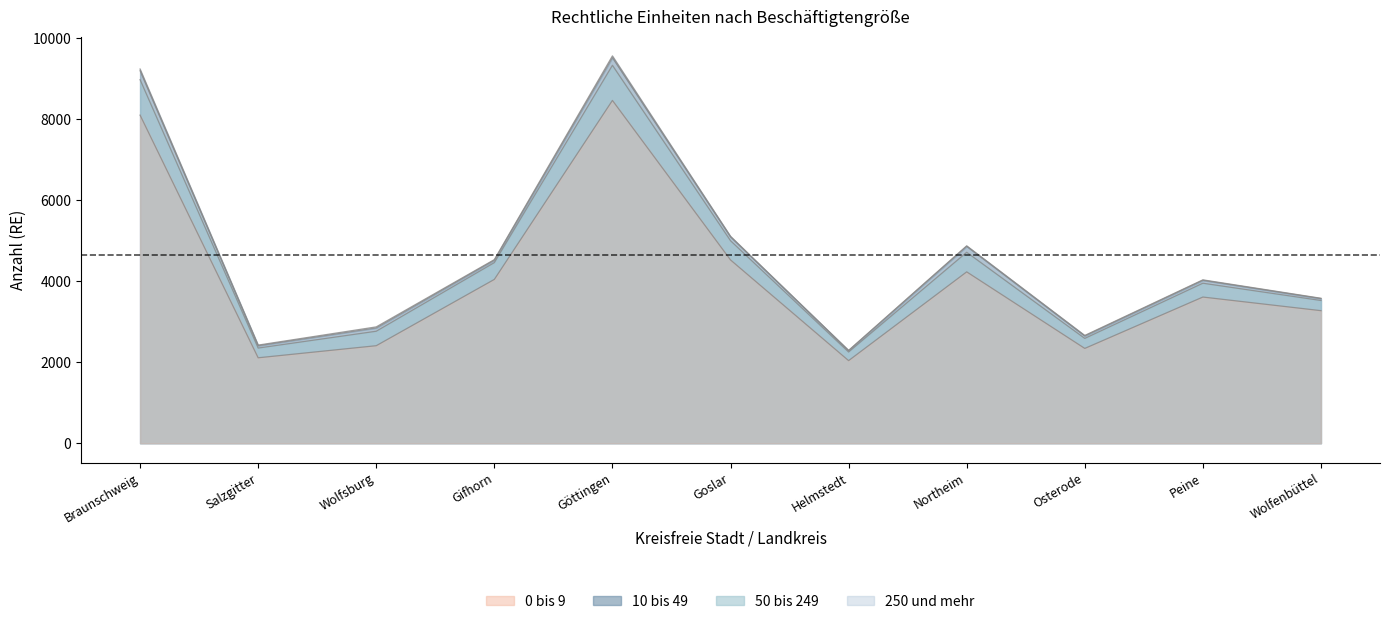

How many interior local peaks does the 10 bis 49 series have?

3